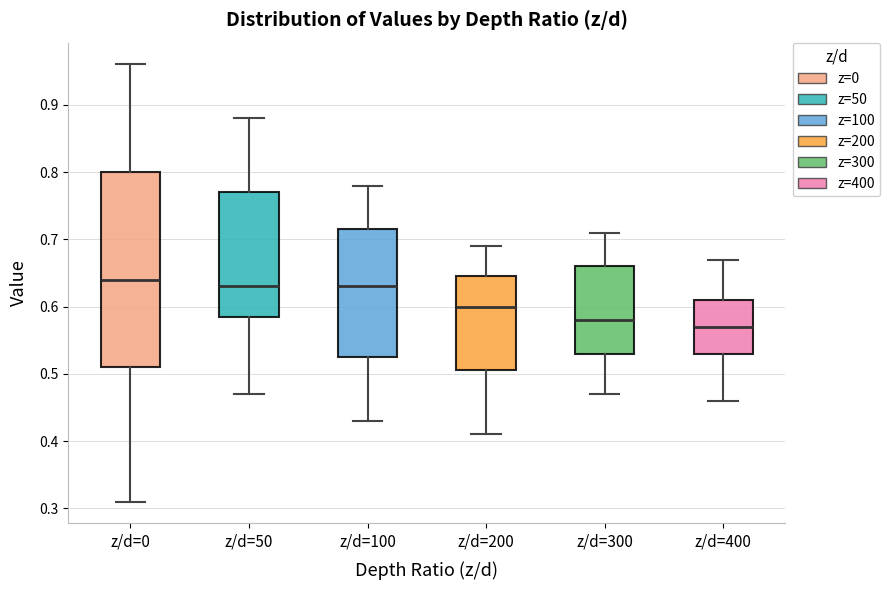

Where does the median line of the box for z/d=300 sit on the y-axis? The values are not printed on the chart, so give them approximately, as read against the axis.

0.58